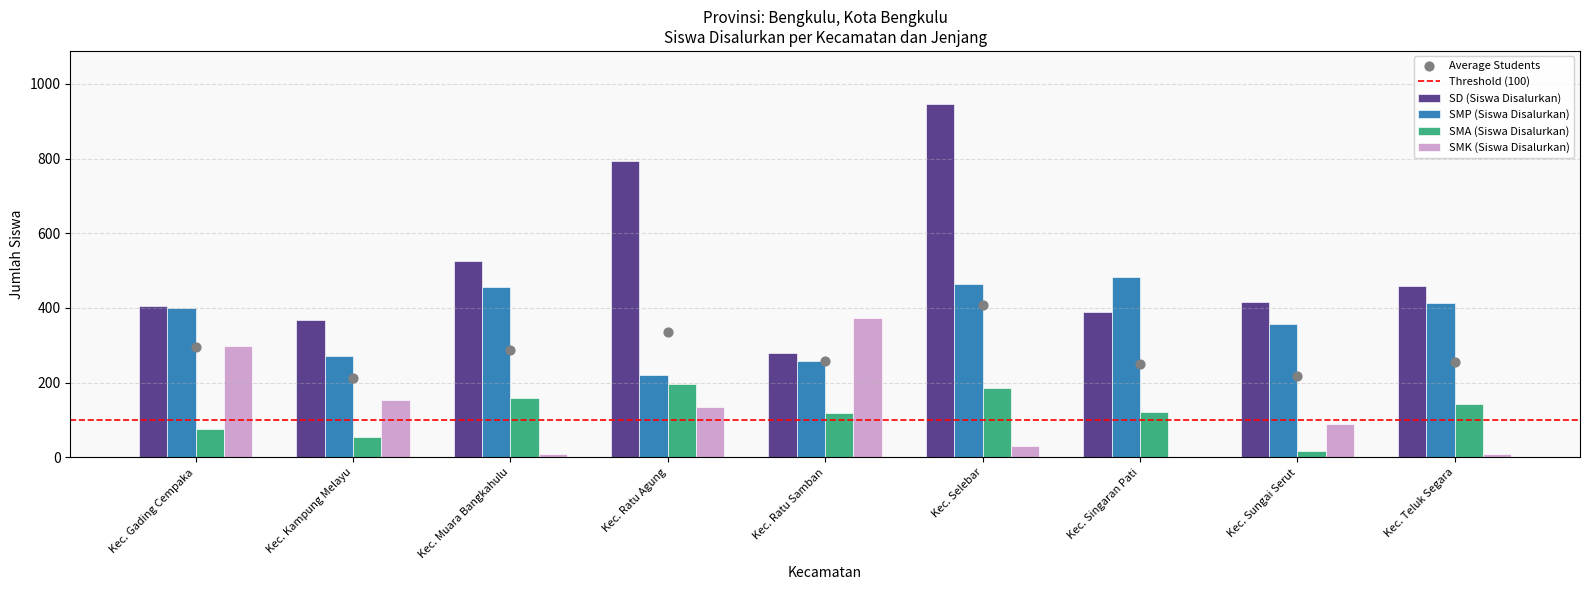

Which series reaches the minimum Y coordinate?

SMK (Siswa Disalurkan)